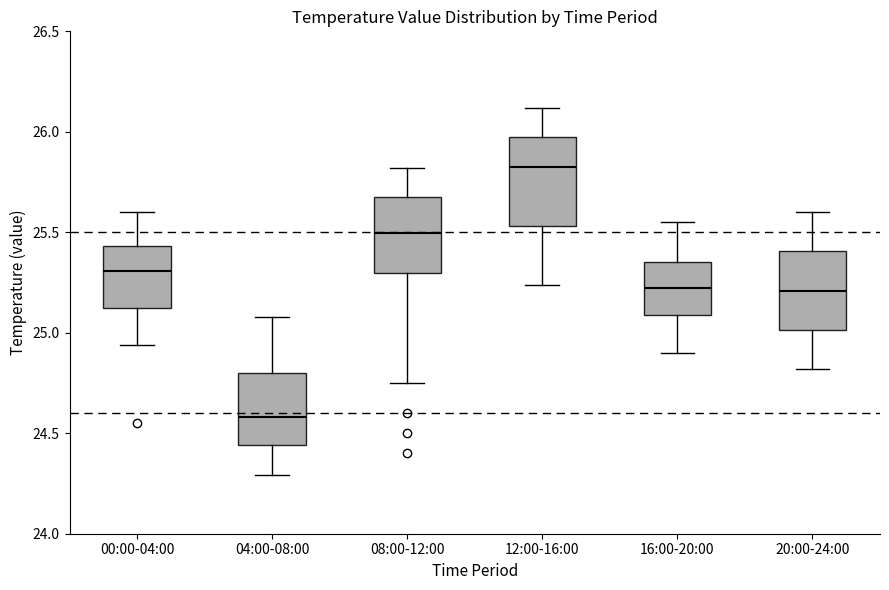

Which box is the tallest, from its lower edge to its upper edge?

12:00-16:00